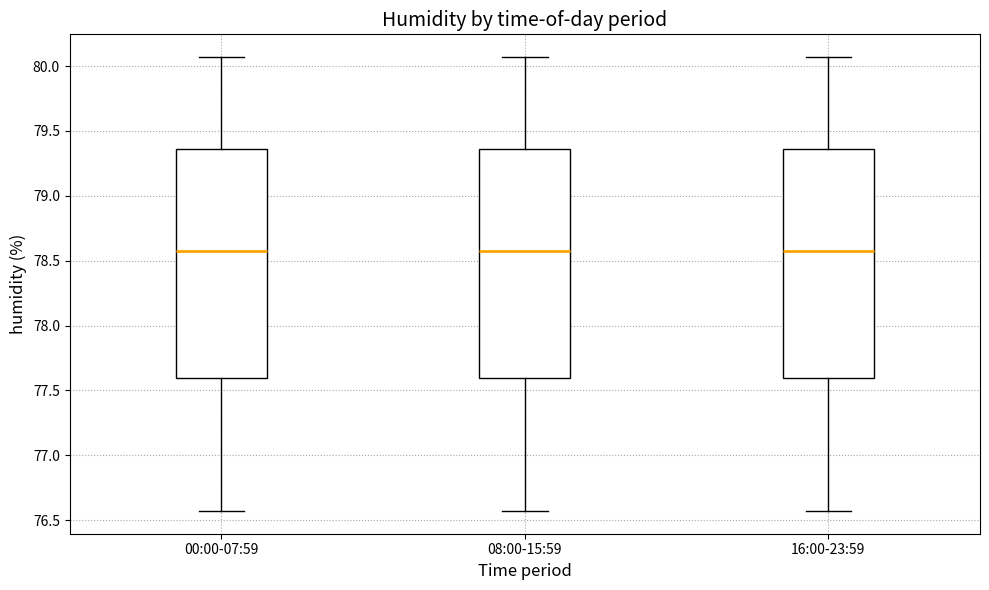

Reading left to right, transcribe this box plot: for each box, give where its median line is, the range the box spans, and where its two whiskers end, as read against the y-axis. The values are not printed on the chart, so give them approximately, as read against the axis.

00:00-07:59: median 78.60, box 77.60 to 79.35, whiskers 76.55 to 80.05
08:00-15:59: median 78.60, box 77.60 to 79.35, whiskers 76.55 to 80.05
16:00-23:59: median 78.60, box 77.60 to 79.35, whiskers 76.55 to 80.05